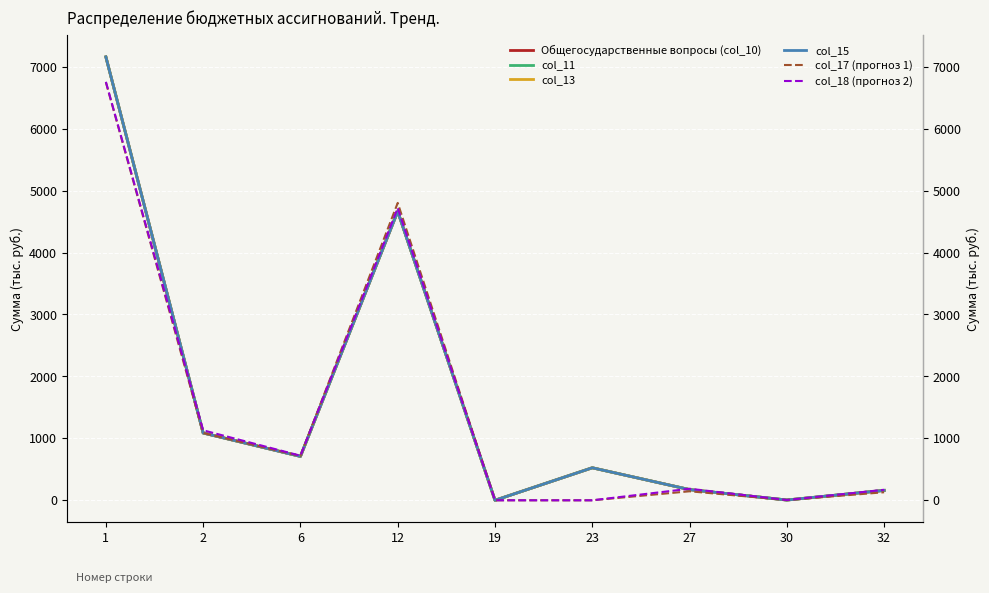

What is the difference between the maximum and second lowest values in the col_15 series?

7153.4